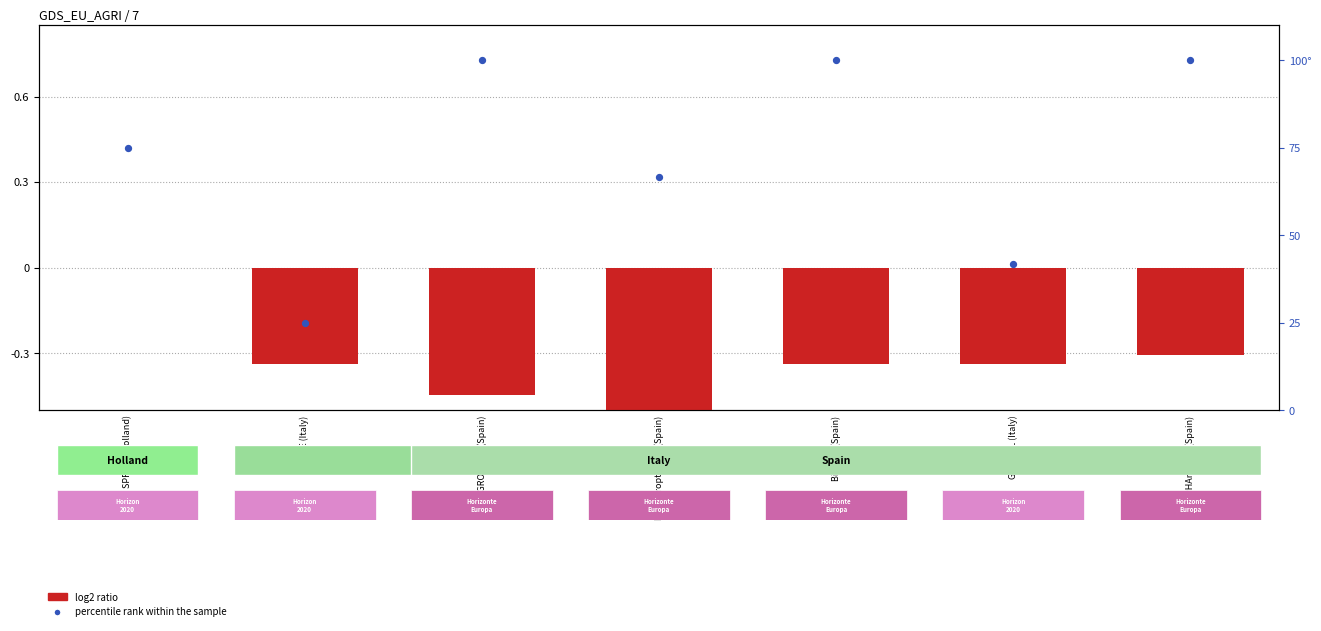

At how many categories does at least one series exceed 77?

3